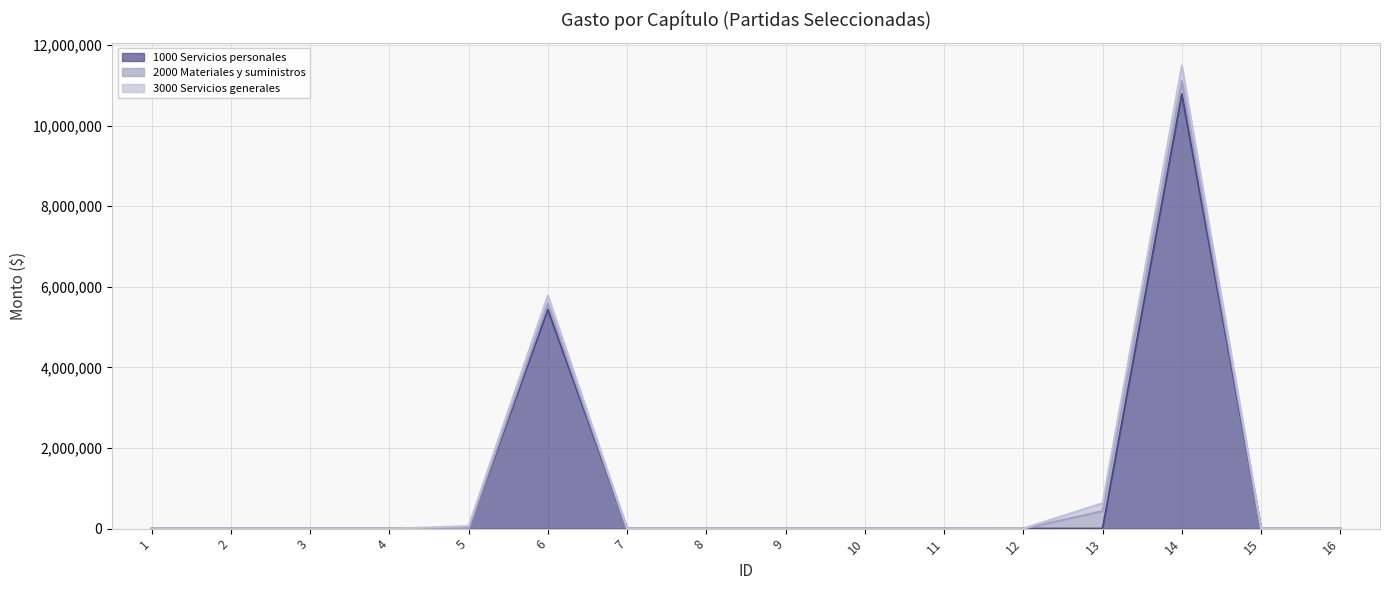

What is the difference between the maximum and minimum values in the 1000 Servicios personales series?

10781746.8